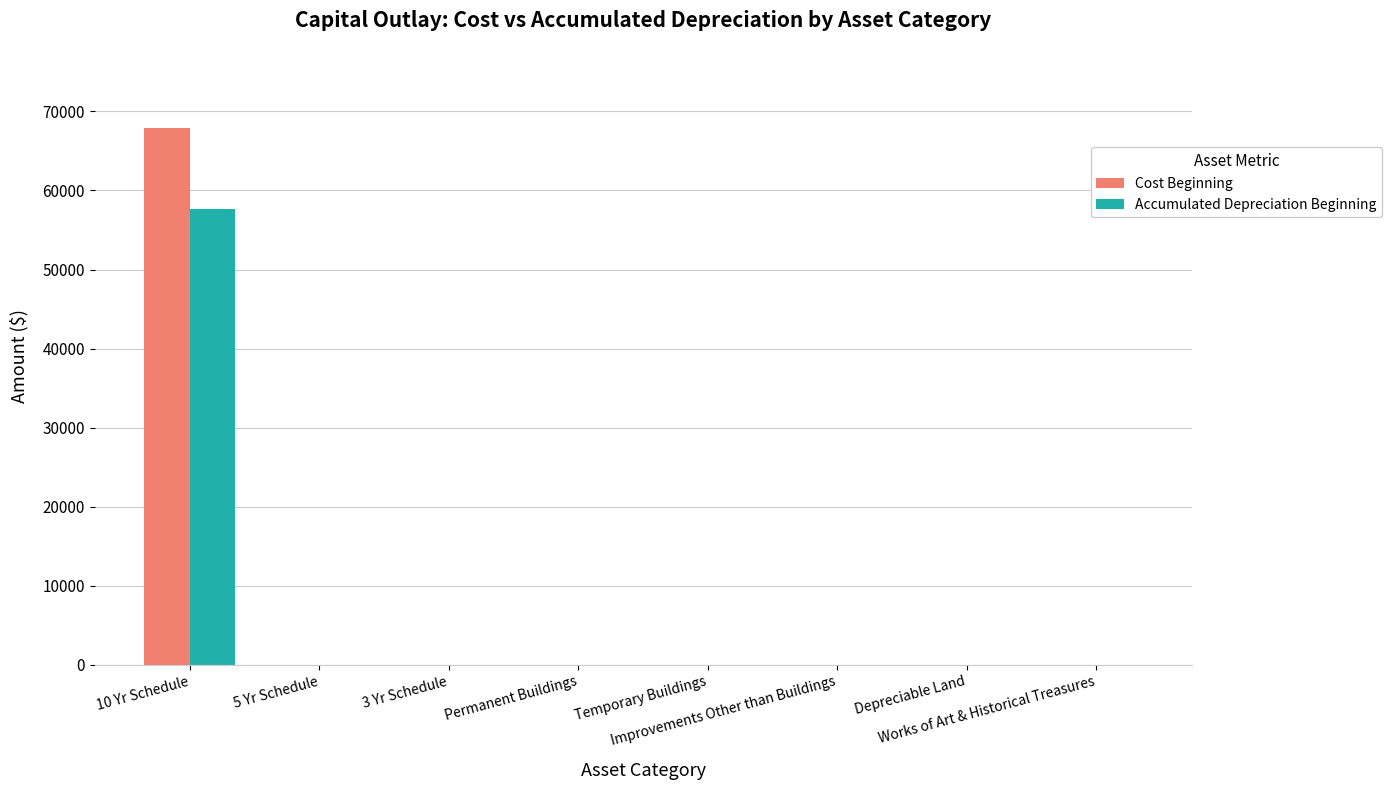

What is the maximum value shown in the chart?

67860